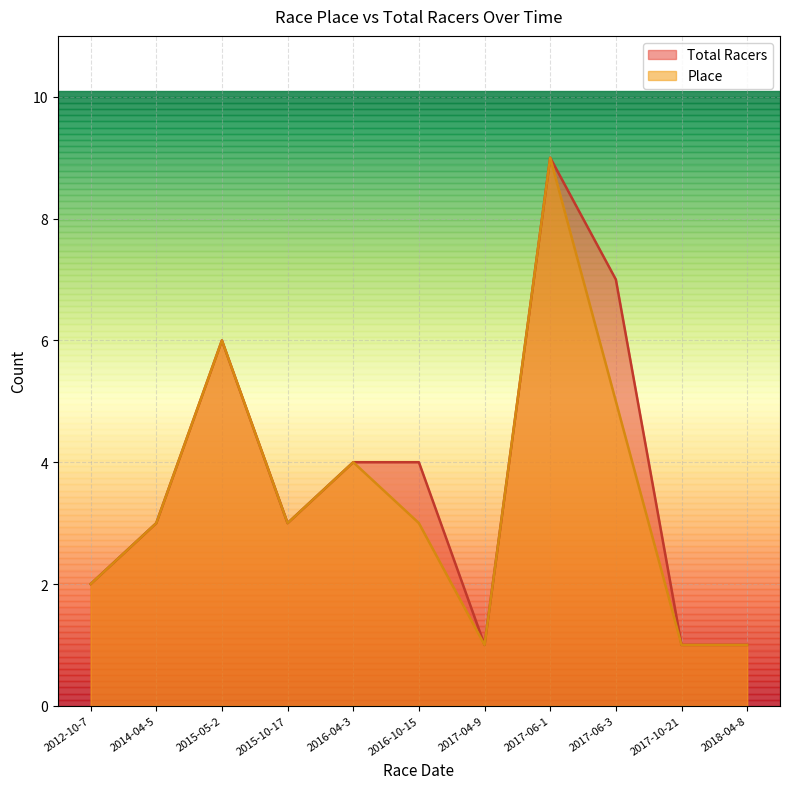

Between 2012-10-7 and 2017-10-21, which series saw the biggest shift?

Place